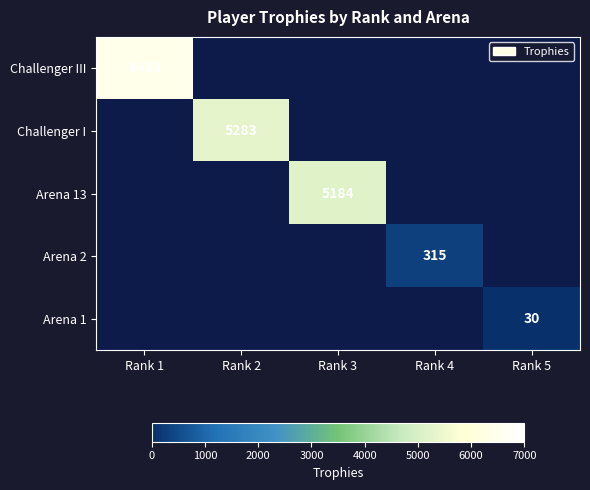

What is the smallest value displayed?

30.0